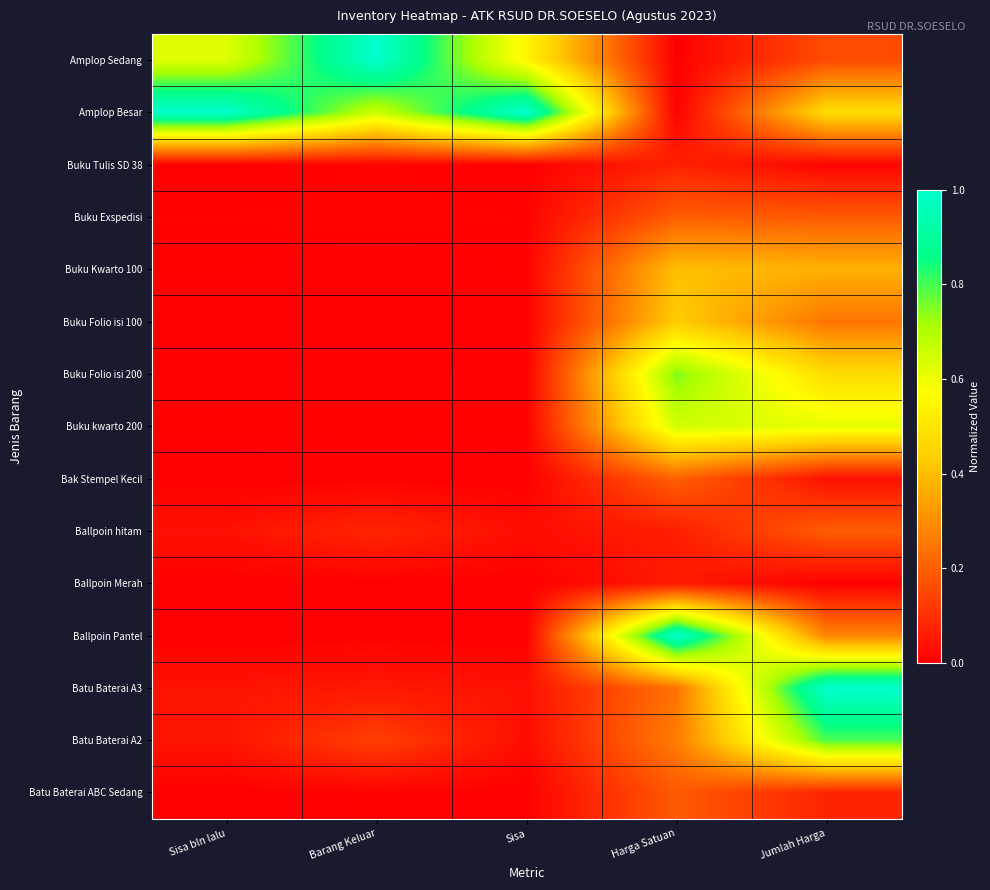

Reading right to left, what are all the values shown in this chart?

Amplop Sedang: Jumlah Harga=0.2	Harga Satuan=0.0	Sisa=0.5	Barang Keluar=1.0	Sisa bln lalu=0.6
Amplop Besar: Jumlah Harga=0.5	Harga Satuan=0.0	Sisa=1.0	Barang Keluar=0.7	Sisa bln lalu=1.0
Buku Tulis SD 38: Jumlah Harga=0.0	Harga Satuan=0.1	Sisa=0.0	Barang Keluar=0.0	Sisa bln lalu=0.0
Buku Exspedisi: Jumlah Harga=0.2	Harga Satuan=0.2	Sisa=0.0	Barang Keluar=0.0	Sisa bln lalu=0.0
Buku Kwarto 100: Jumlah Harga=0.4	Harga Satuan=0.4	Sisa=0.0	Barang Keluar=0.0	Sisa bln lalu=0.0
Buku Folio isi 100: Jumlah Harga=0.2	Harga Satuan=0.4	Sisa=0.0	Barang Keluar=0.0	Sisa bln lalu=0.0
Buku Folio isi 200: Jumlah Harga=0.5	Harga Satuan=0.7	Sisa=0.0	Barang Keluar=0.0	Sisa bln lalu=0.0
Buku kwarto 200: Jumlah Harga=0.6	Harga Satuan=0.6	Sisa=0.0	Barang Keluar=0.0	Sisa bln lalu=0.0
Bak Stempel Kecil: Jumlah Harga=0.0	Harga Satuan=0.2	Sisa=0.0	Barang Keluar=0.0	Sisa bln lalu=0.0
Ballpoin hitam: Jumlah Harga=0.2	Harga Satuan=0.1	Sisa=0.0	Barang Keluar=0.1	Sisa bln lalu=0.0
Ballpoin Merah: Jumlah Harga=0.0	Harga Satuan=0.1	Sisa=0.0	Barang Keluar=0.0	Sisa bln lalu=0.0
Ballpoin Pantel: Jumlah Harga=0.3	Harga Satuan=1.0	Sisa=0.0	Barang Keluar=0.0	Sisa bln lalu=0.0
Batu Baterai A3: Jumlah Harga=1.0	Harga Satuan=0.2	Sisa=0.0	Barang Keluar=0.1	Sisa bln lalu=0.0
Batu Baterai A2: Jumlah Harga=0.8	Harga Satuan=0.3	Sisa=0.0	Barang Keluar=0.1	Sisa bln lalu=0.0
Batu Baterai ABC Sedang: Jumlah Harga=0.1	Harga Satuan=0.2	Sisa=0.0	Barang Keluar=0.0	Sisa bln lalu=0.0